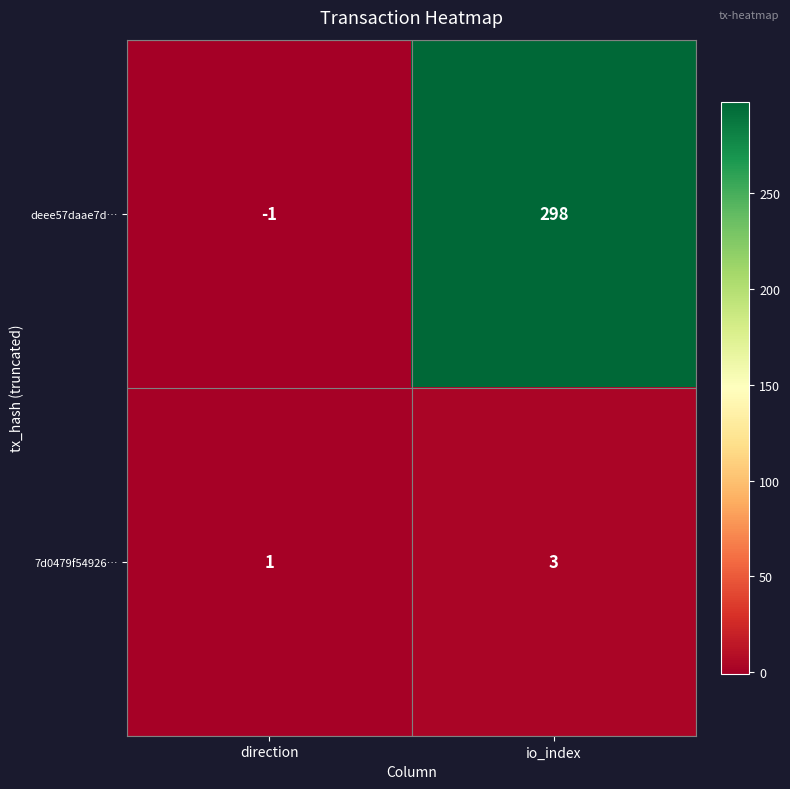

At which category does the chart reach its minimum across all series?

direction